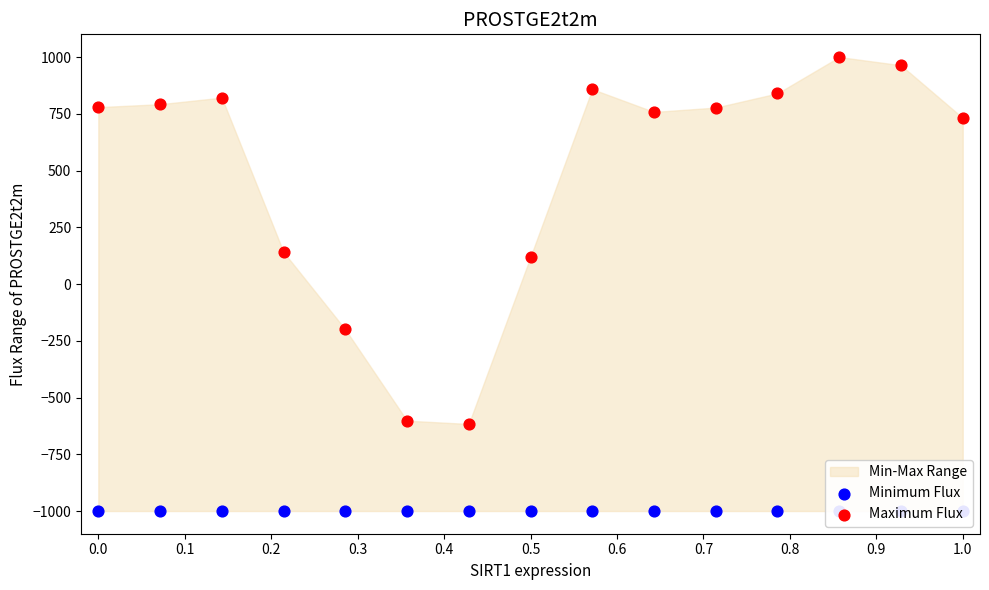

Which series contains the lowest Y value?

Minimum Flux